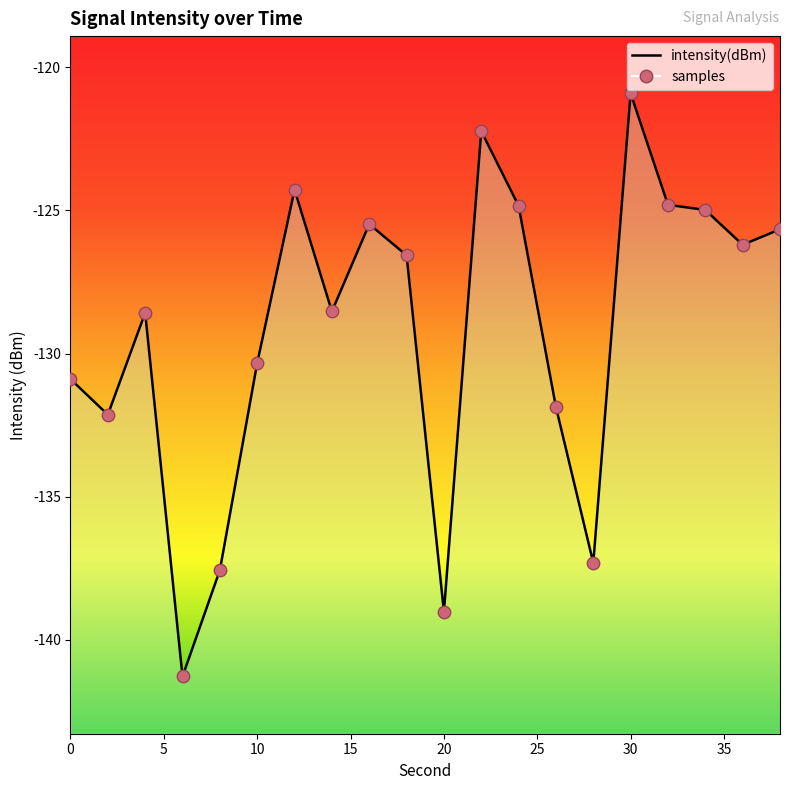

What is the change in value from 24 to 26?

-7.0